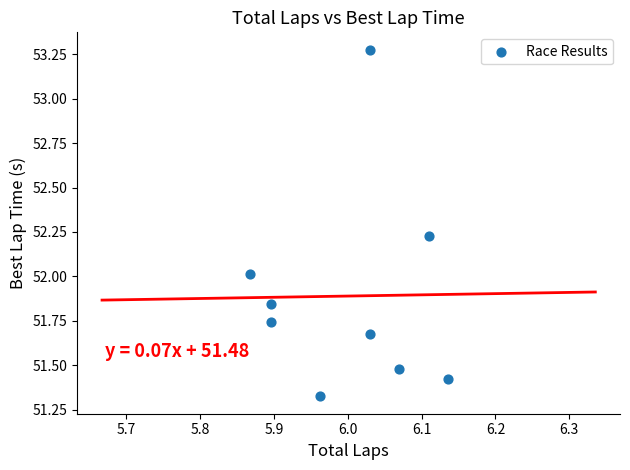

What is the average X value?

6.0